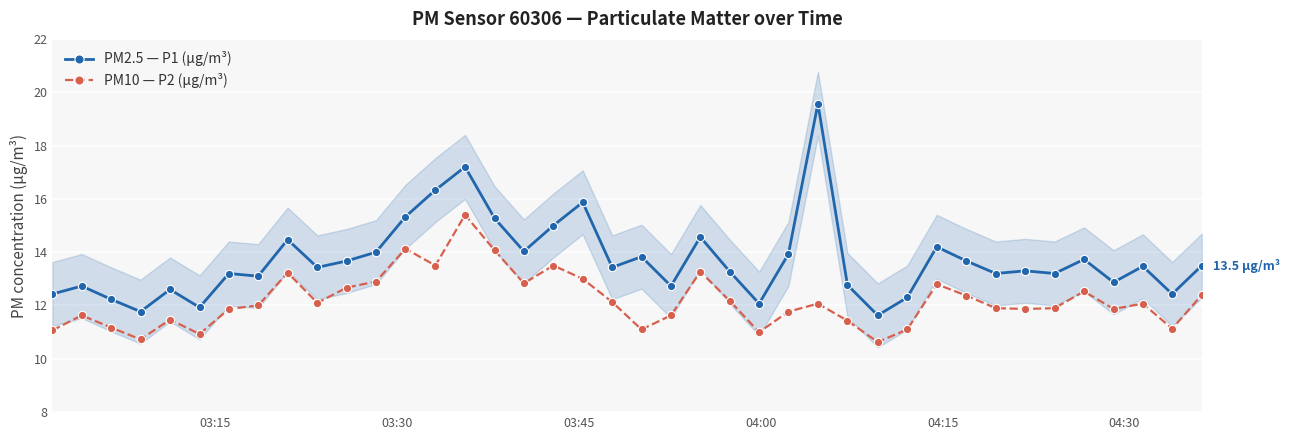

How many values in the PM10 — P2 (µg/m³) series exceed 12?

20